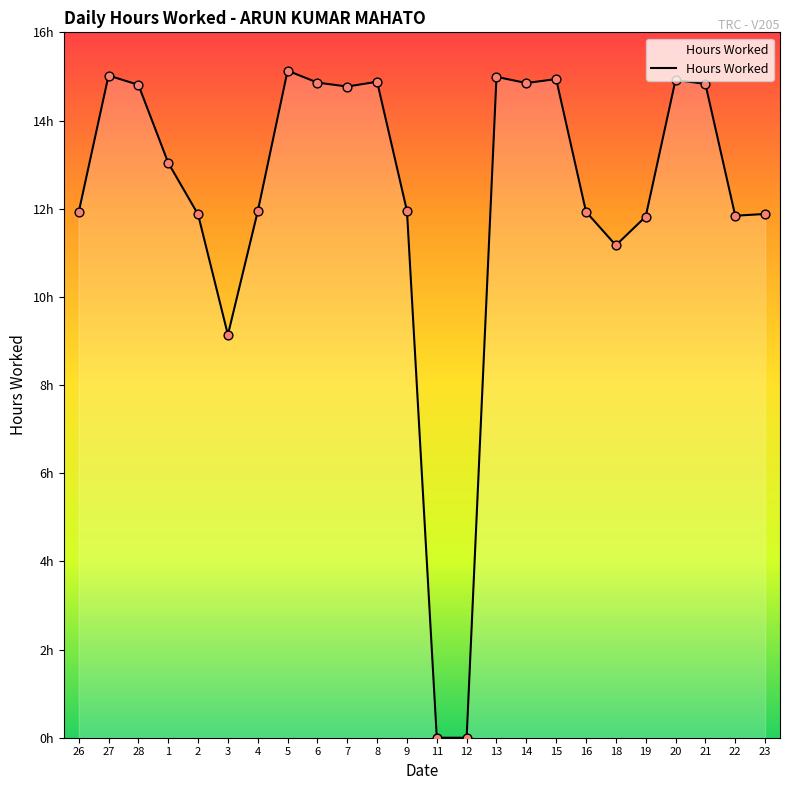

What is the ratio of the value at 1 to the value at 14?

0.9